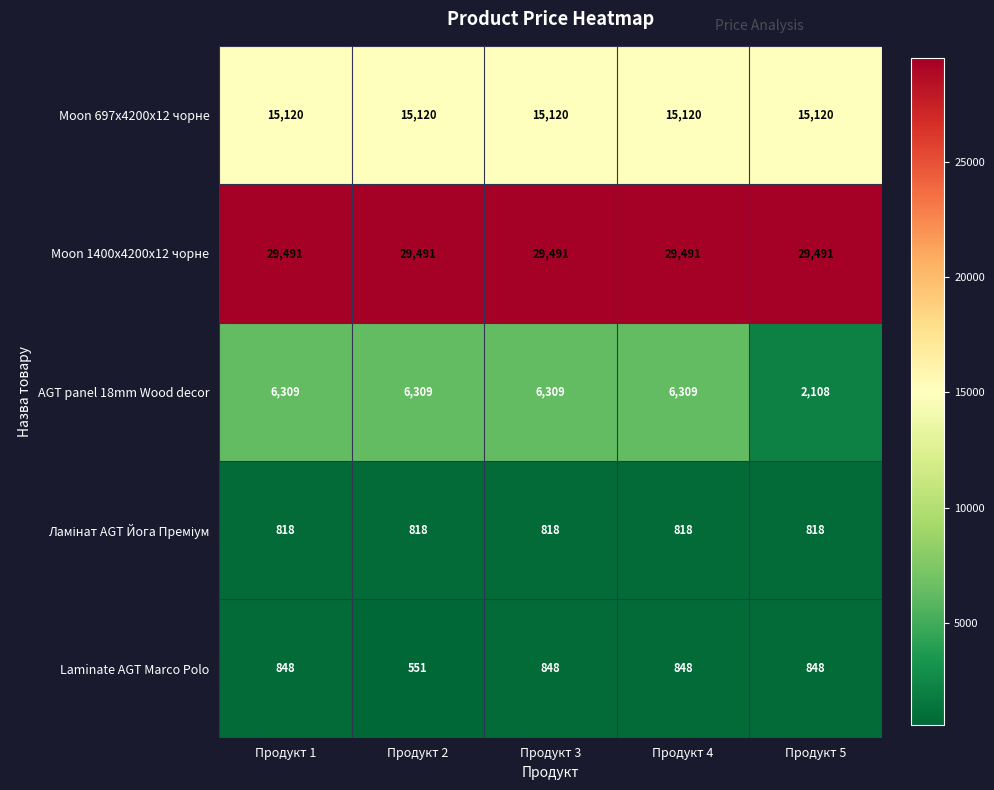

What is the maximum value for Laminate AGT Marco Polo?

848